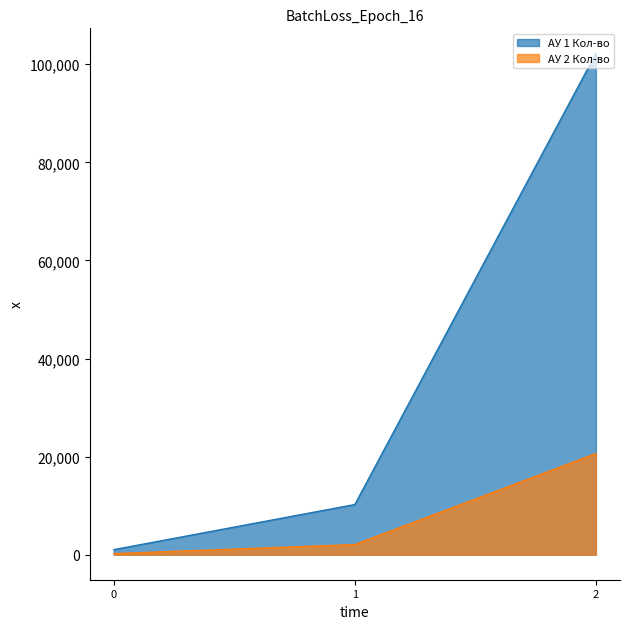

What is the sum of the АУ 1 Кол-во values at 2 and 0?

103244